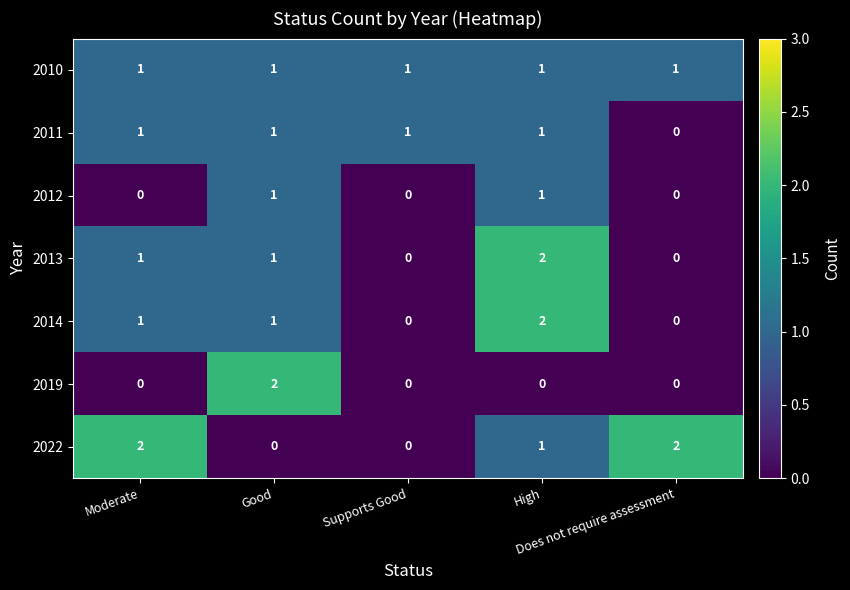

At how many categories does at least one series exceed 0?

5